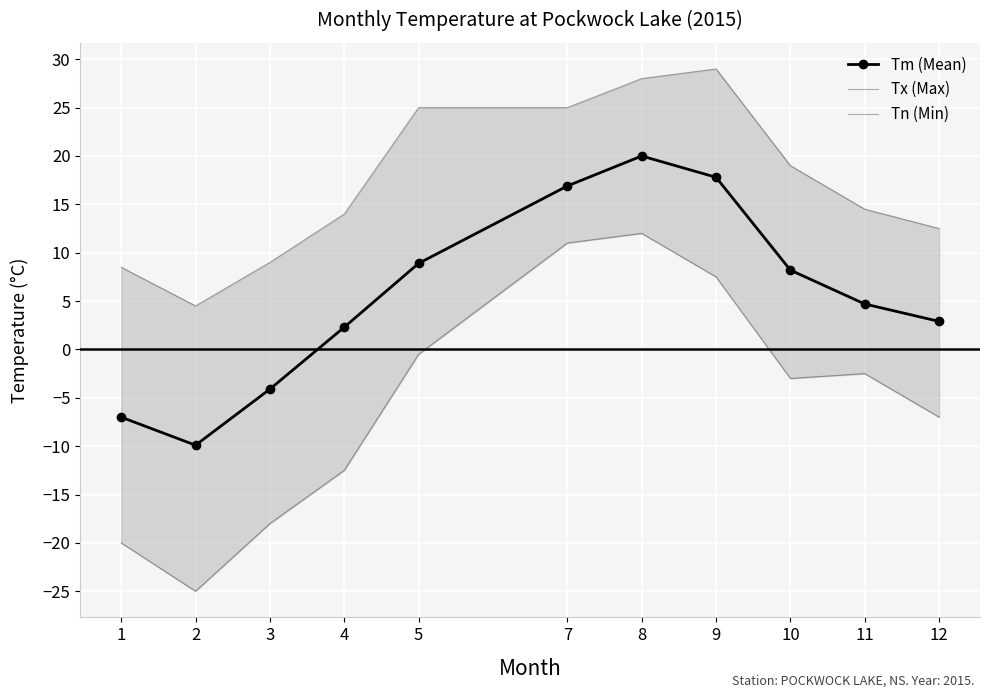

Between 8 and 12, which series saw the biggest shift?

Tn (Min)